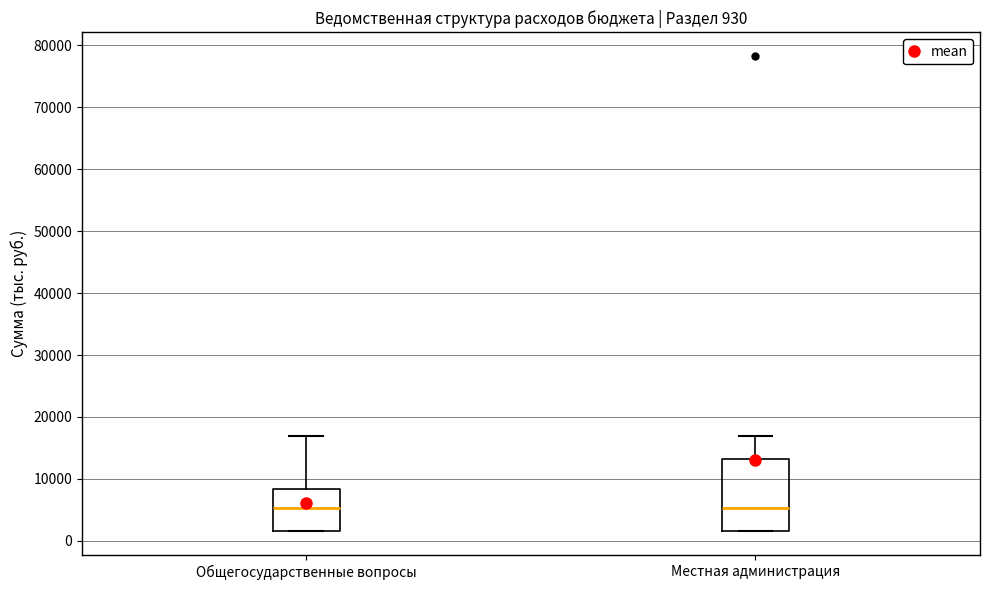

Which box is the tallest, from its lower edge to its upper edge?

Местная администрация